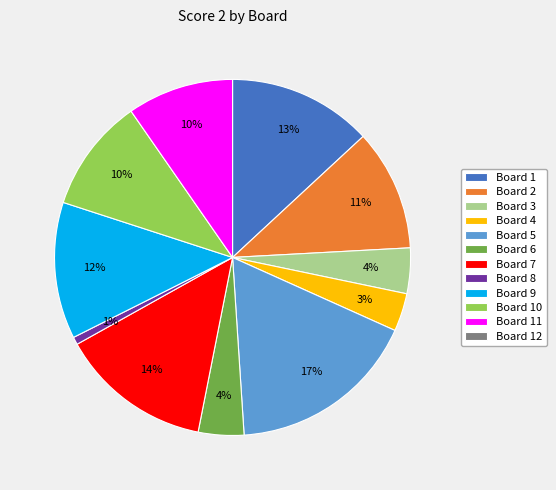

To the nearest percent, what is the average slice percentage?

9%